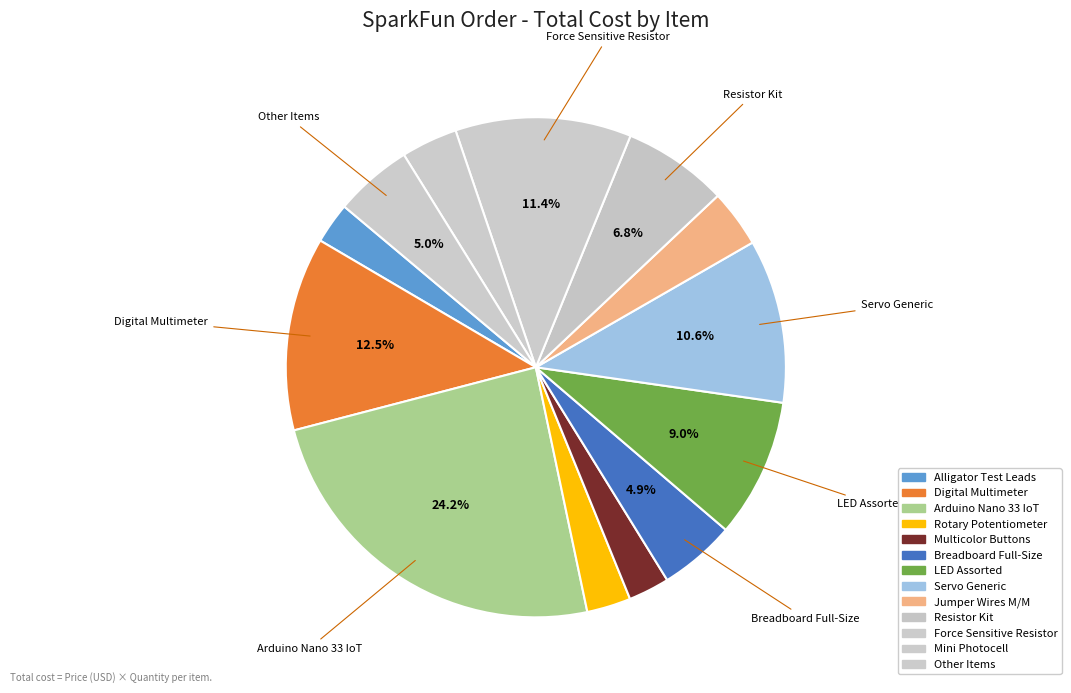

Is there any slice that represents more than half of the pie?

No